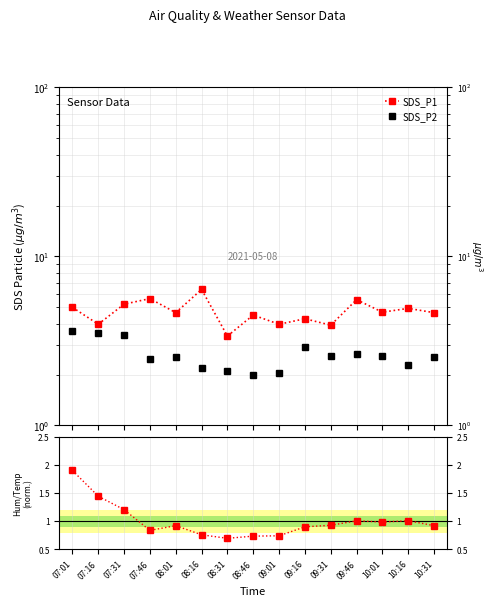

What is the value of the SDS_P2 point at the 7th from the left?

2.1